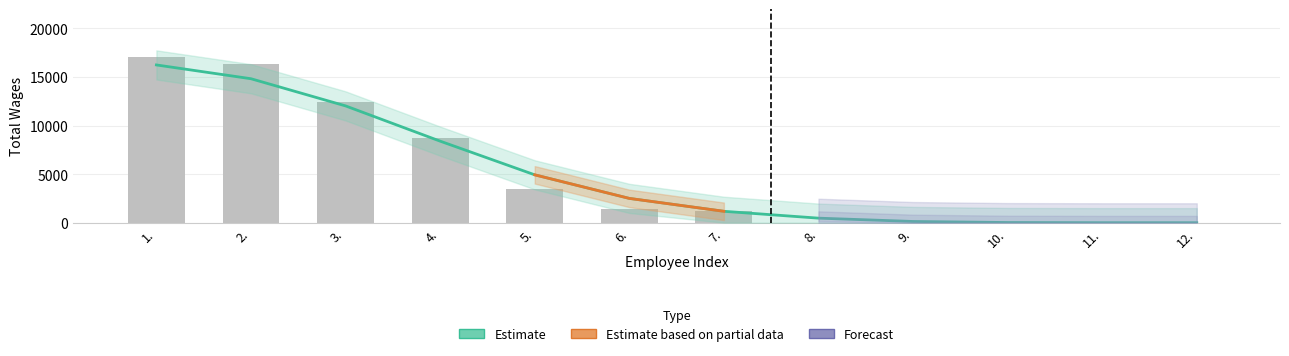

List the labels in order of value, largest first.

1., 2., 3., 4., 5., 6., 7., 8., 9., 10., 11., 12.